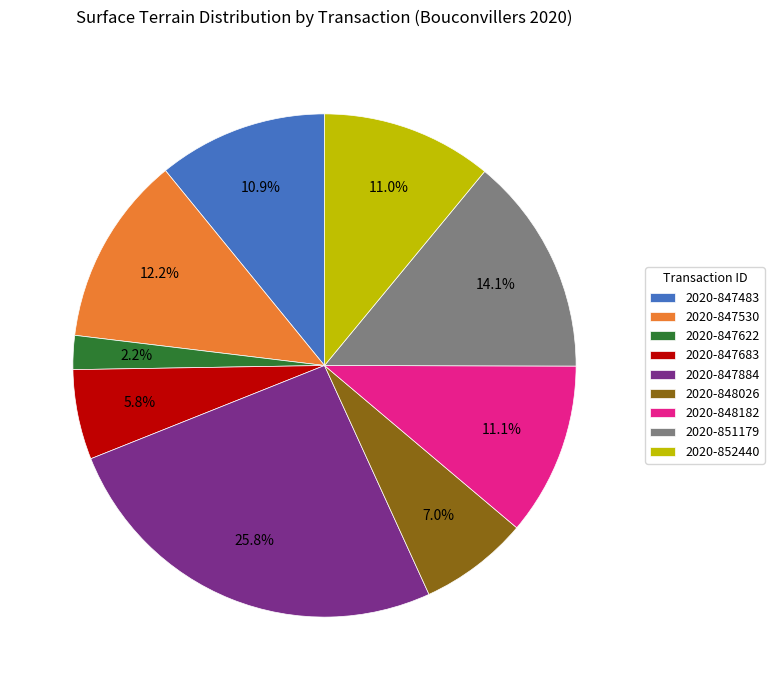

Is there any slice that represents more than half of the pie?

No